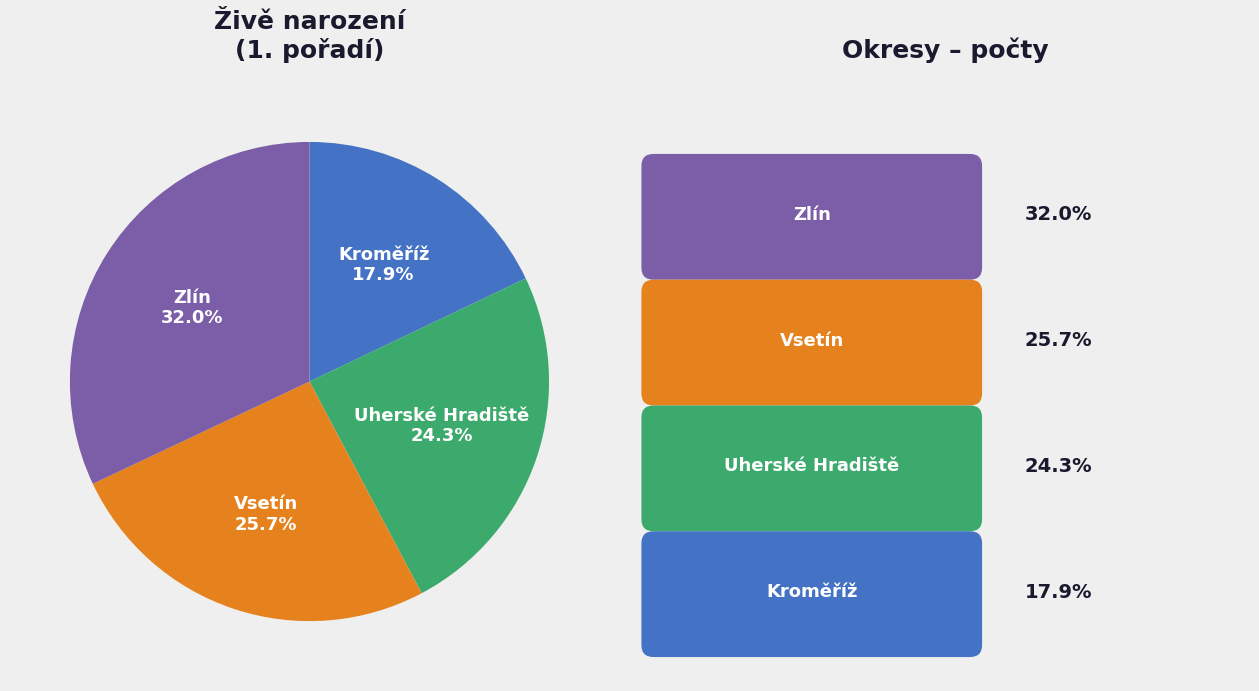

Does any single category account for the majority?

No